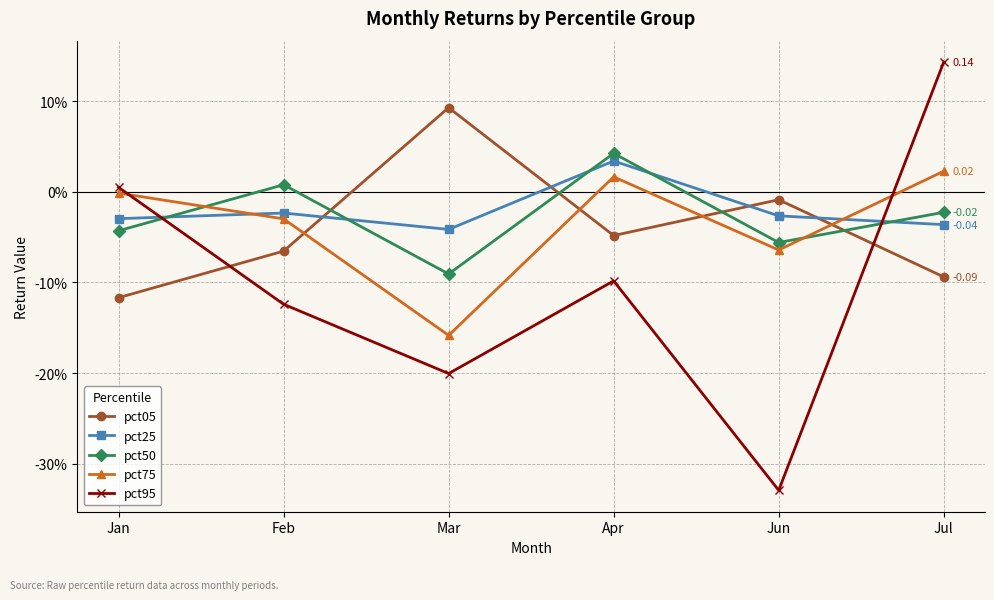

Which series has the largest total across all categories?

pct25